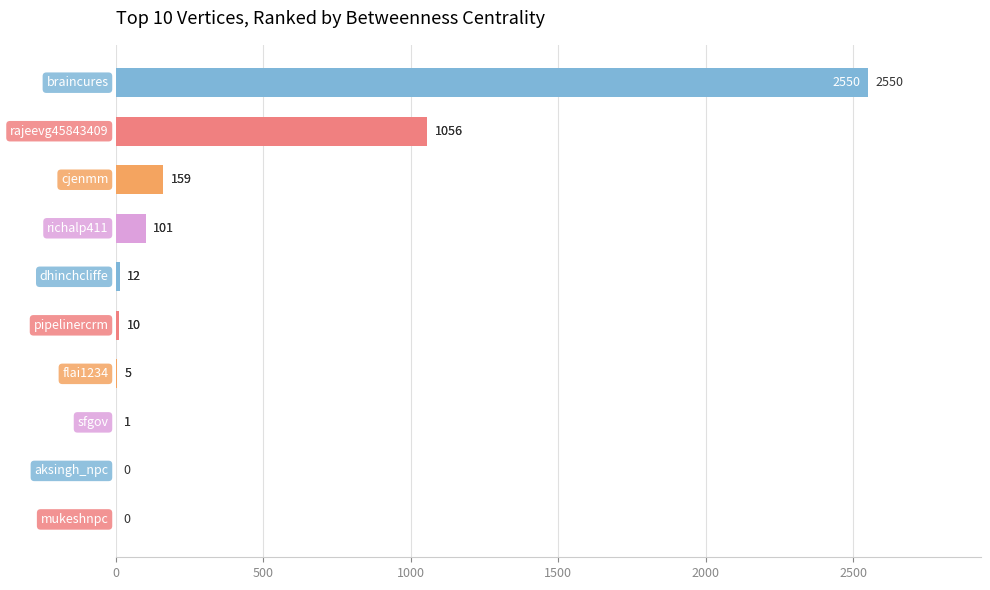

How many positive values are there?

8